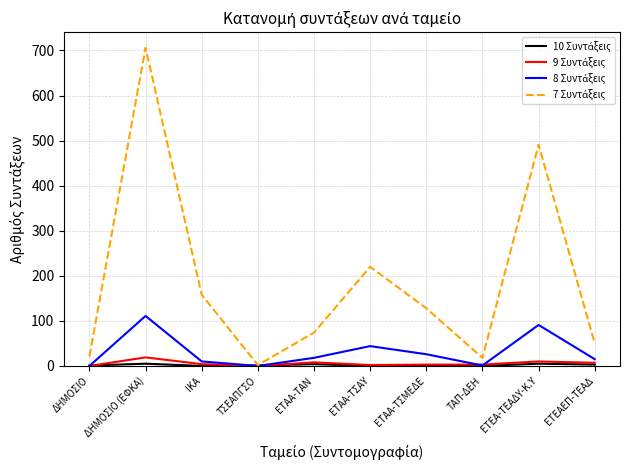

What is the greatest value displayed?

706